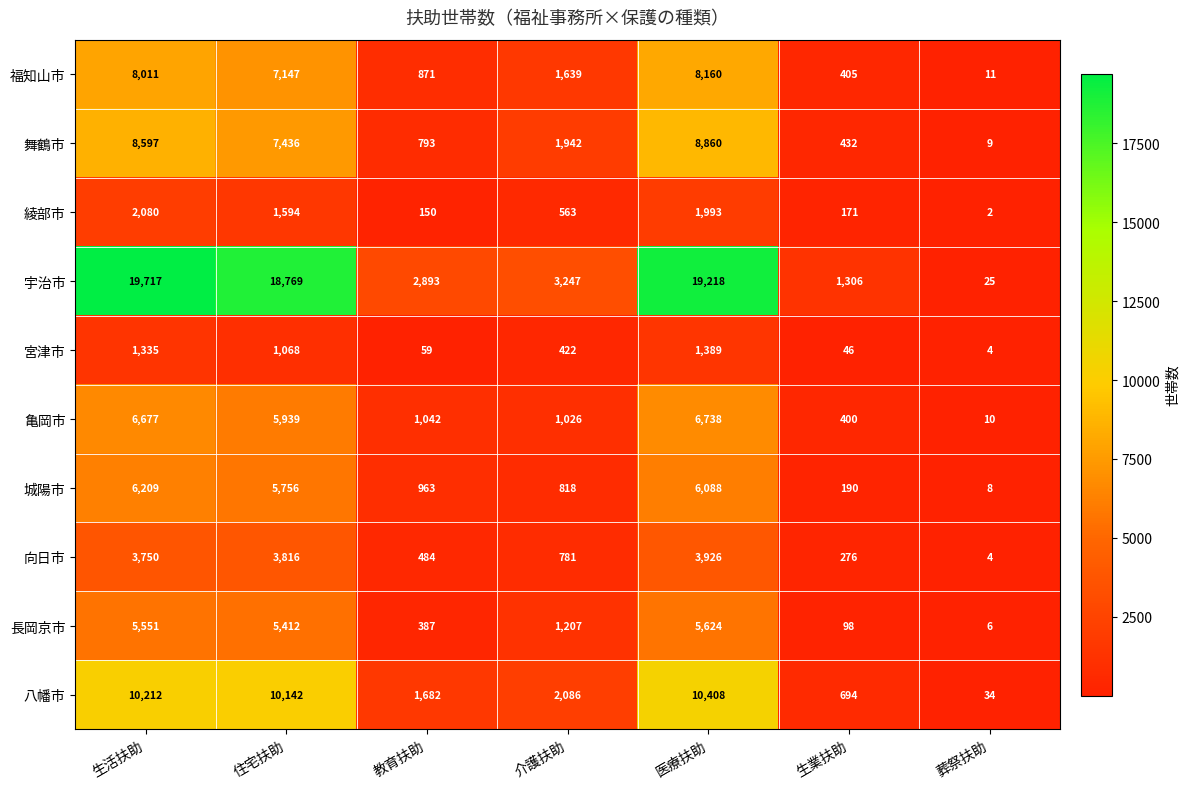

What is the difference between the maximum and second lowest values in the 宮津市 series?

1343